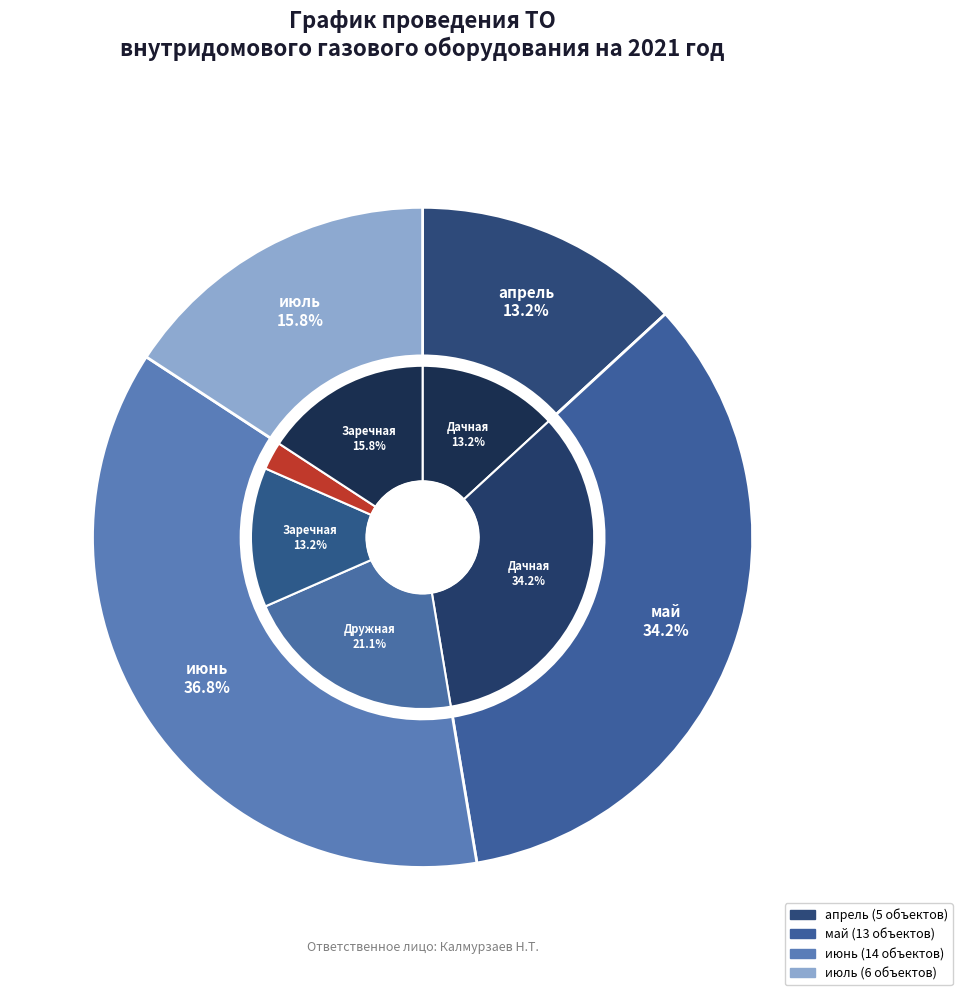

Combined, do июнь and май account for over 50%?

Yes